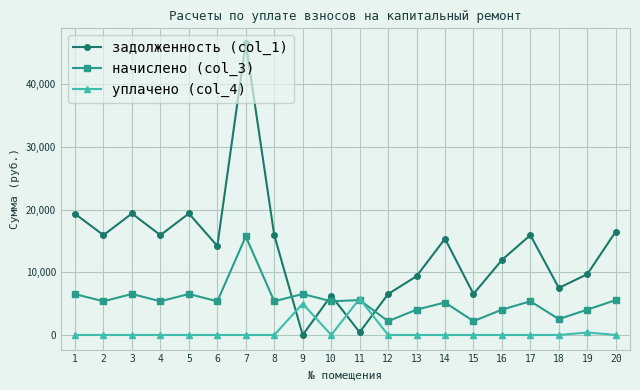

How many data points in задолженность (col_1) are less than 15360?

10